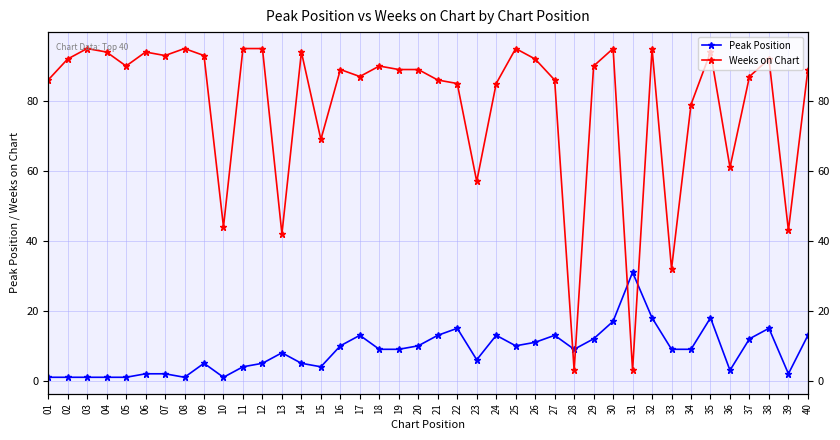

What is the value of the Weeks on Chart point at the 19th from the left?

89